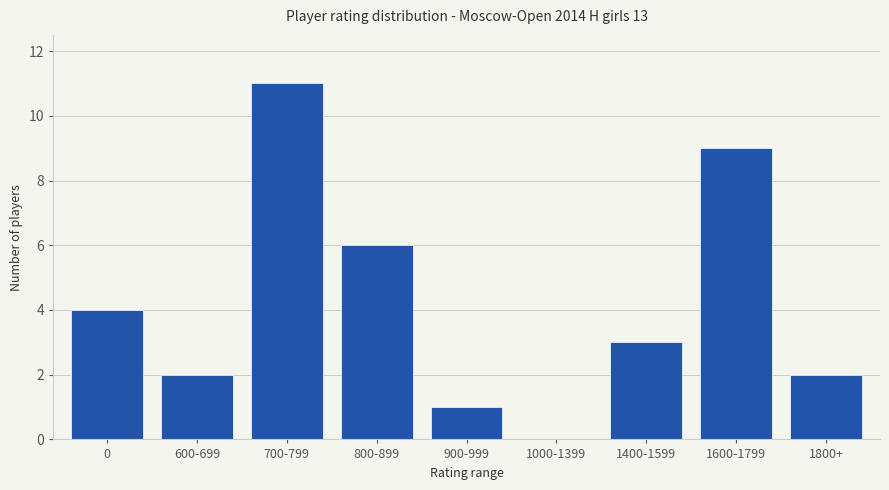

True or false: the data shows 6 at 800-899.

True